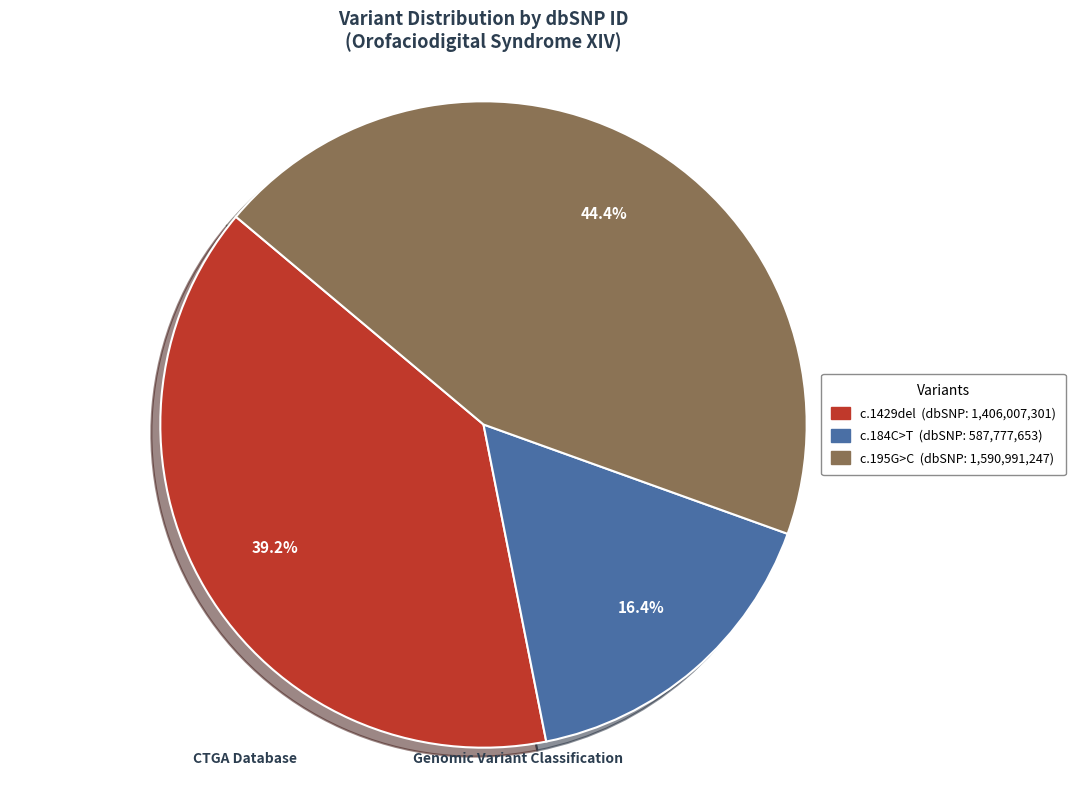

Is there any slice that represents more than half of the pie?

No